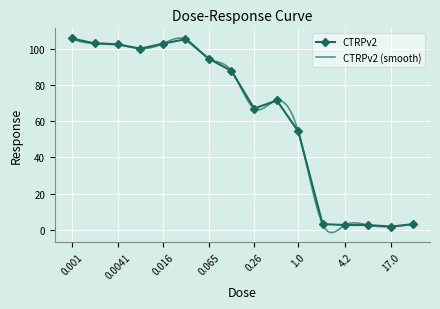

Rank the categories by value from lowest to highest.

17.0, 8.3, 4.2, 33.0, 2.1, 1.0, 0.26, 0.52, 0.13, 0.065, 0.0081, 0.0041, 0.016, 0.002, 0.032, 0.001